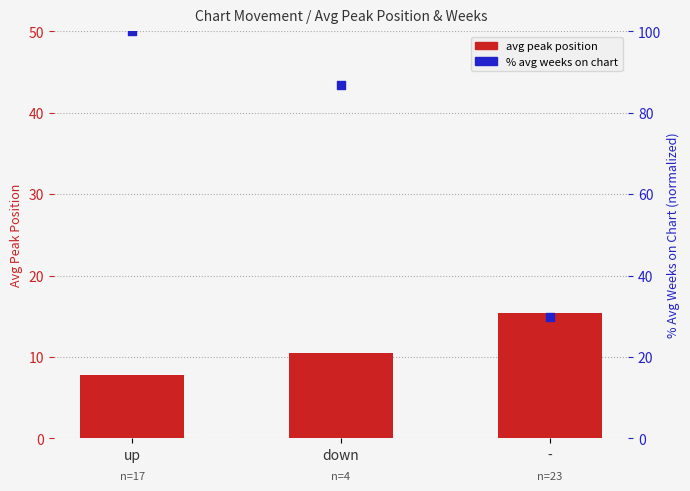

At how many categories does at least one series exceed 24?

3